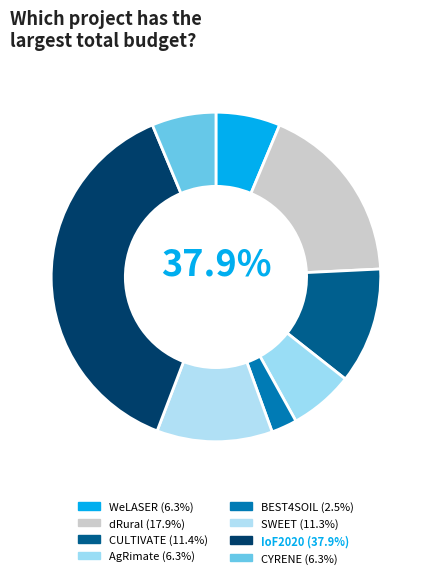

What is the change in value from WeLASER to SWEET?

+3988186